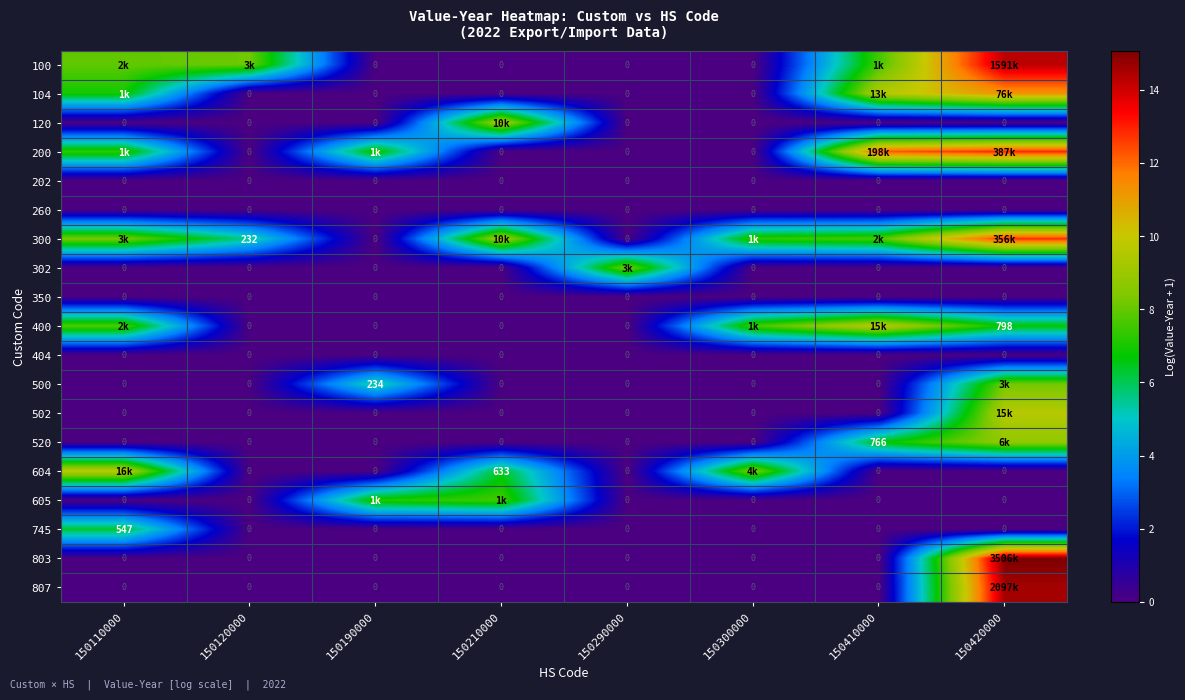

What is the greatest value displayed?

15.1